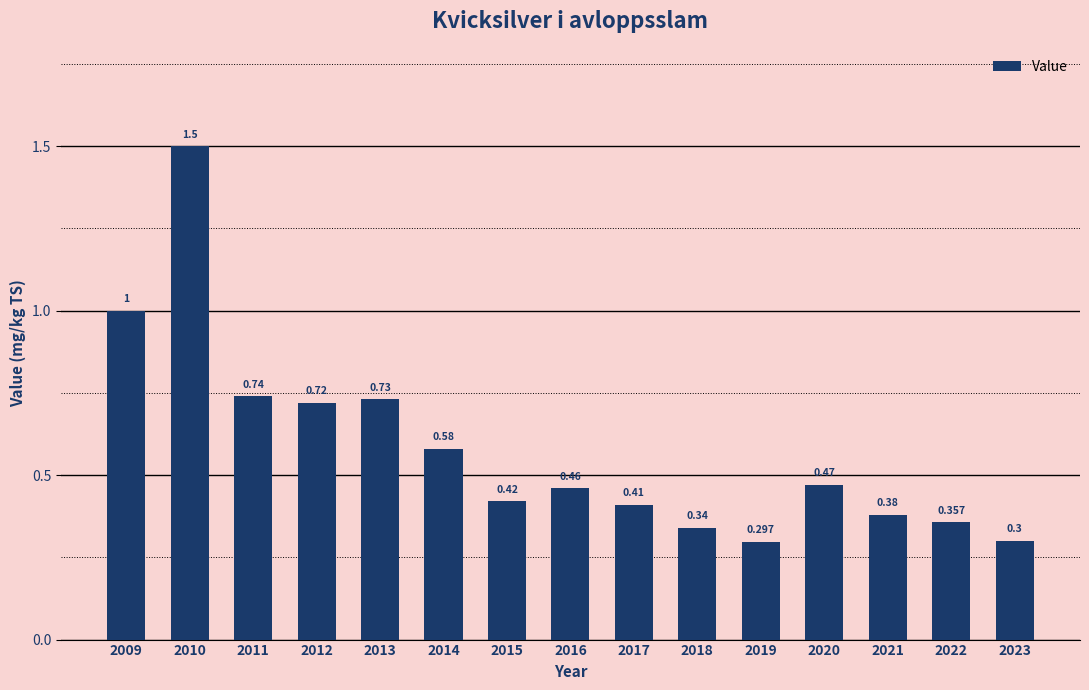

Rank the categories by value from lowest to highest.

2019, 2023, 2018, 2022, 2021, 2017, 2015, 2016, 2020, 2014, 2012, 2013, 2011, 2009, 2010